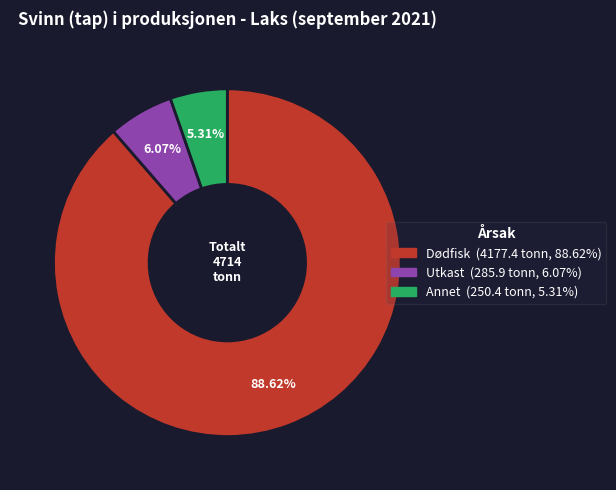

Is there any slice that represents more than half of the pie?

Yes